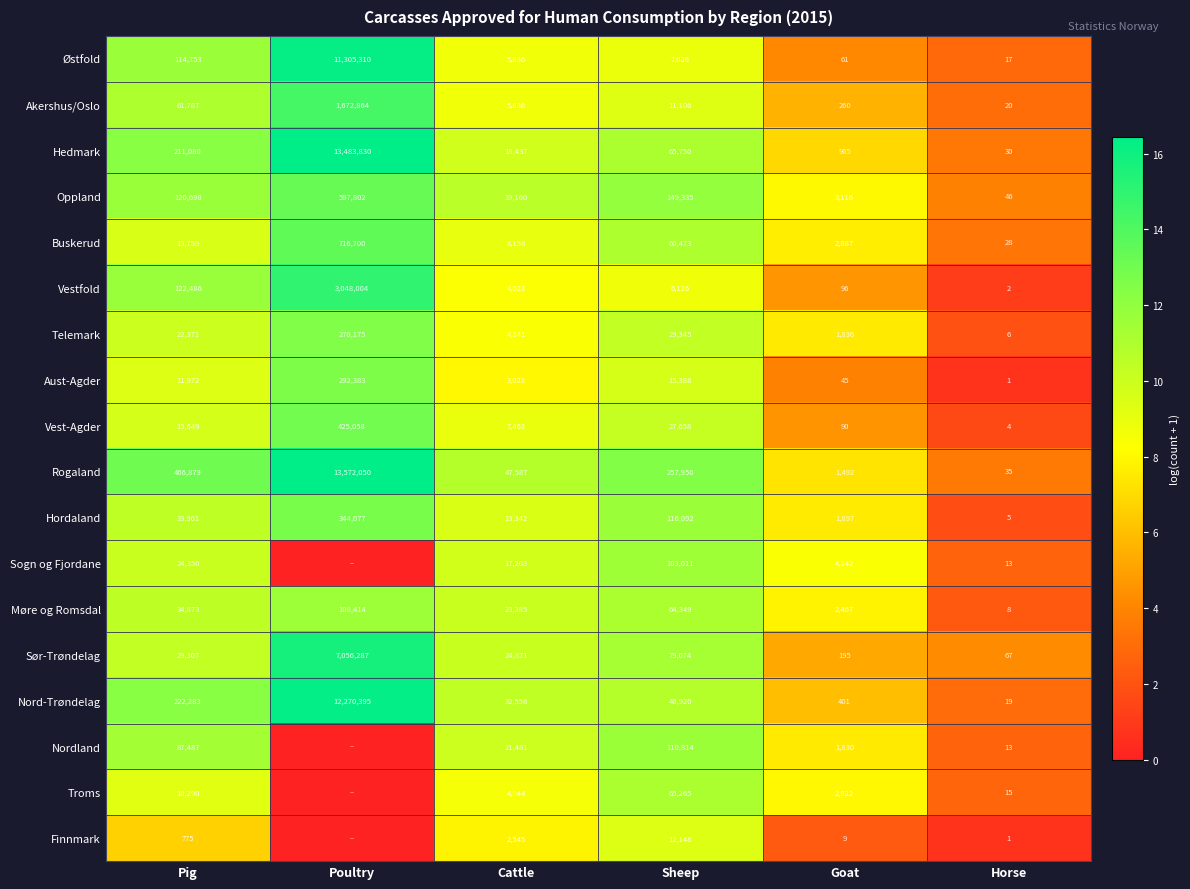

What is the sum of the Hordaland values at Pig and Sheep?

149993